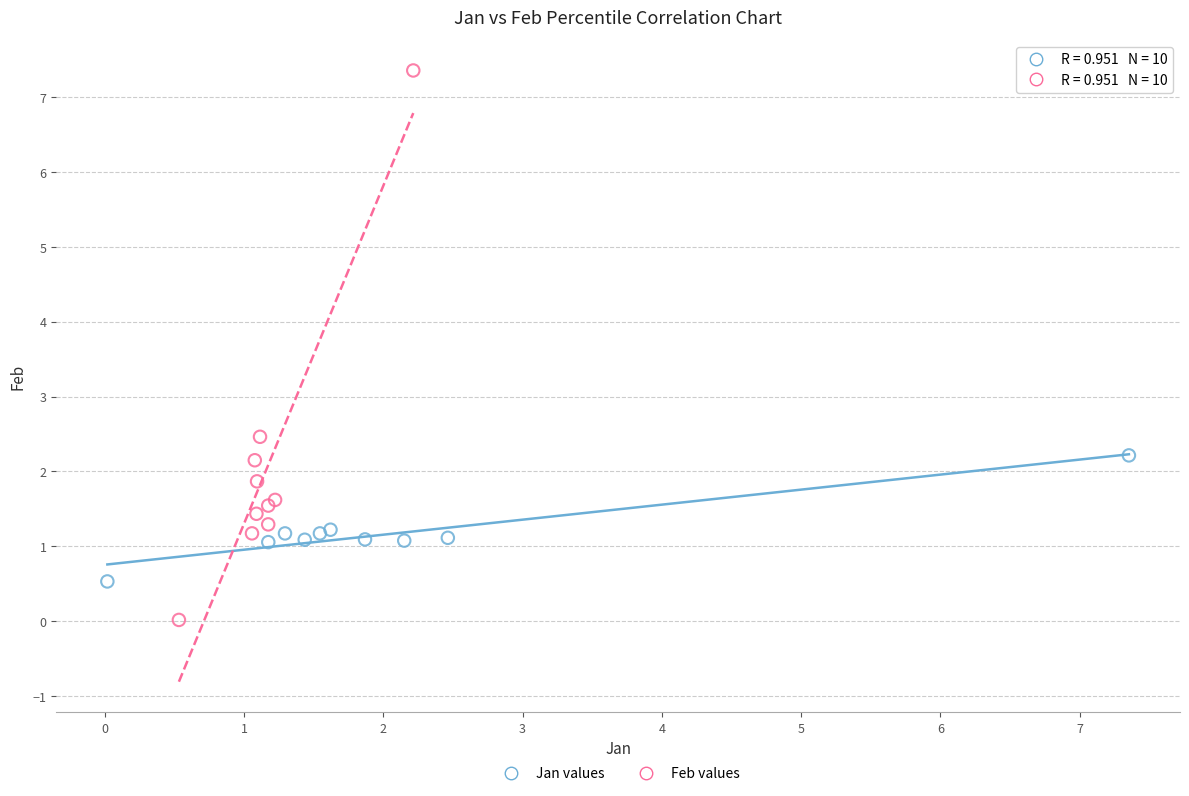

Which series contains the lowest Y value?

Feb values